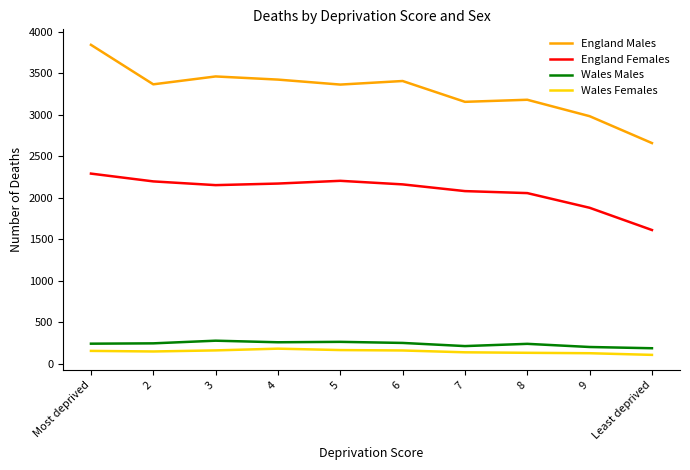

What is the total value across all series at 6?

5981